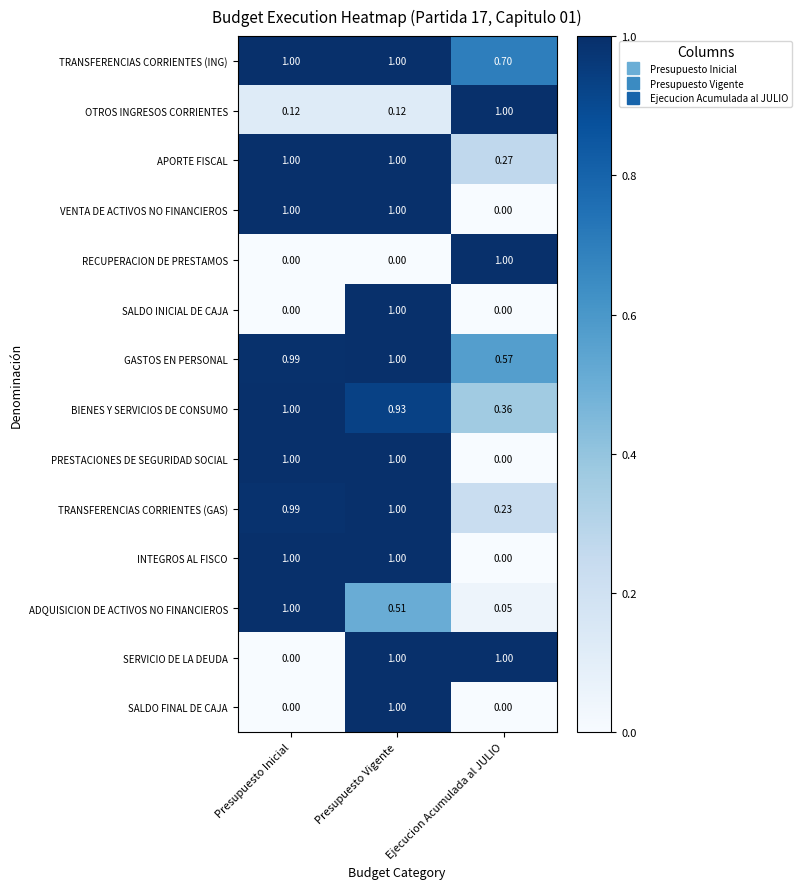

Which series has the largest total across all categories?

TRANSFERENCIAS CORRIENTES (ING)